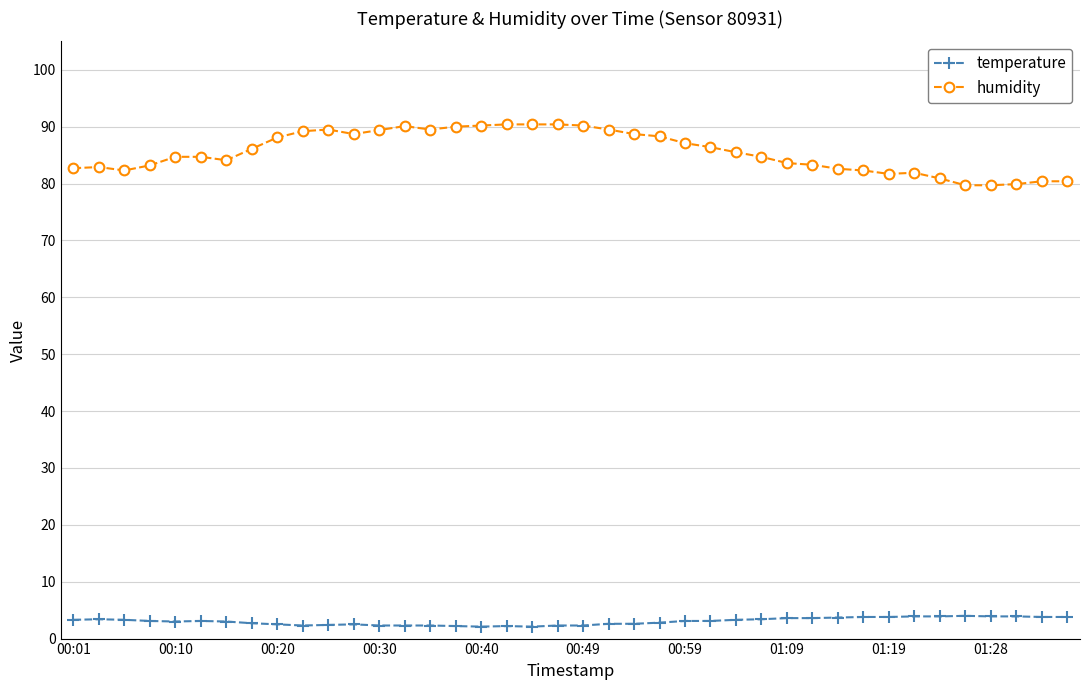

Which series has the largest range (max minus min)?

humidity